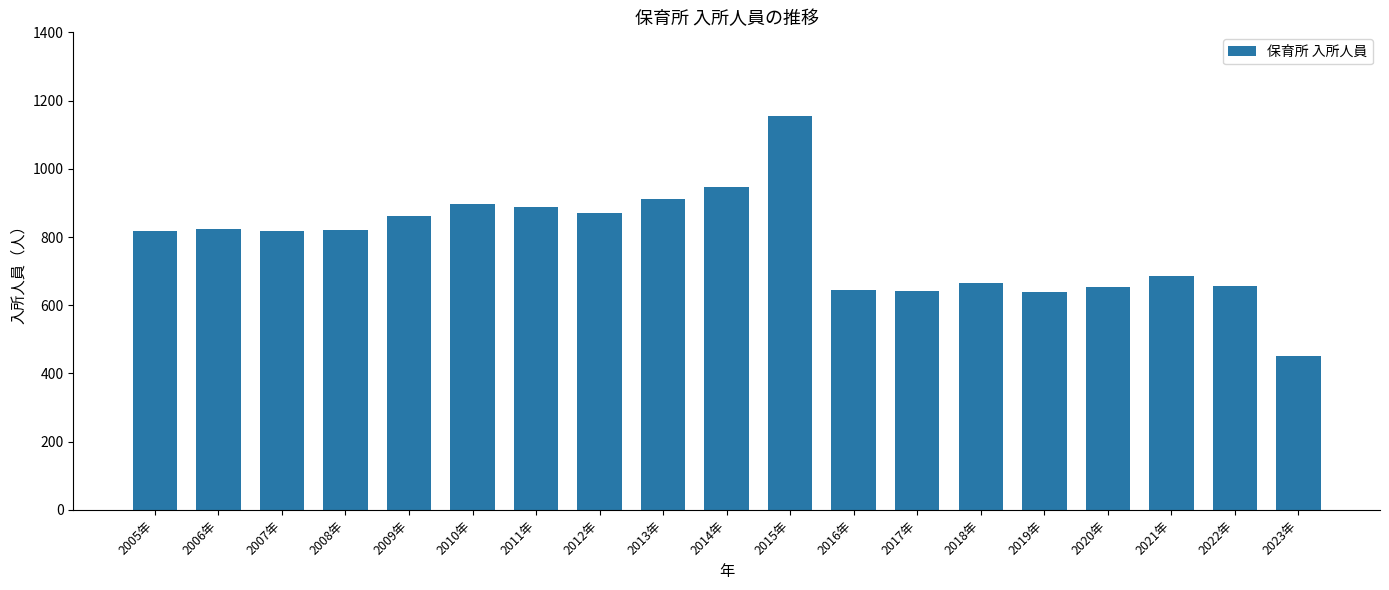

What position from the right is 2012年?

12